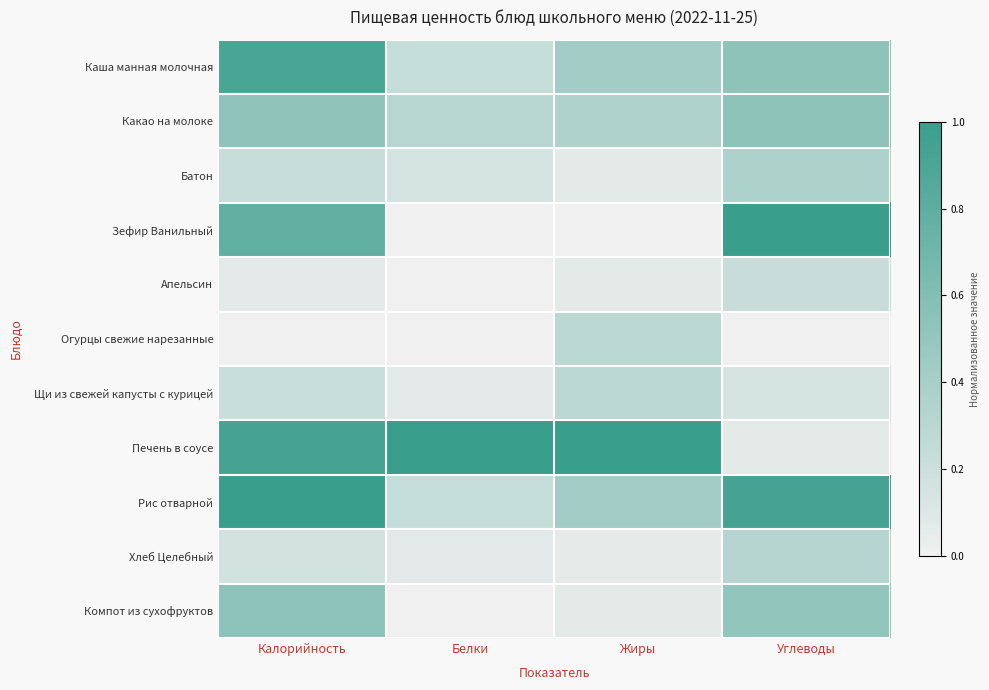

Reading left to right, list all the values displayed in this chart.

Каша манная молочная: Калорийность=0.9	Белки=0.2	Жиры=0.4	Углеводы=0.5
Какао на молоке: Калорийность=0.5	Белки=0.3	Жиры=0.4	Углеводы=0.5
Батон: Калорийность=0.2	Белки=0.2	Жиры=0.1	Углеводы=0.4
Зефир Ванильный: Калорийность=0.8	Белки=0.0	Жиры=0.0	Углеводы=1.0
Апельсин: Калорийность=0.1	Белки=0.0	Жиры=0.1	Углеводы=0.2
Огурцы свежие нарезанные: Калорийность=0.0	Белки=0.0	Жиры=0.3	Углеводы=0.0
Щи из свежей капусты с курицей: Калорийность=0.2	Белки=0.1	Жиры=0.3	Углеводы=0.1
Печень в соусе: Калорийность=0.9	Белки=1.0	Жиры=1.0	Углеводы=0.1
Рис отварной: Калорийность=1.0	Белки=0.2	Жиры=0.4	Углеводы=0.9
Хлеб Целебный: Калорийность=0.2	Белки=0.1	Жиры=0.1	Углеводы=0.3
Компот из сухофруктов: Калорийность=0.5	Белки=0.0	Жиры=0.1	Углеводы=0.5